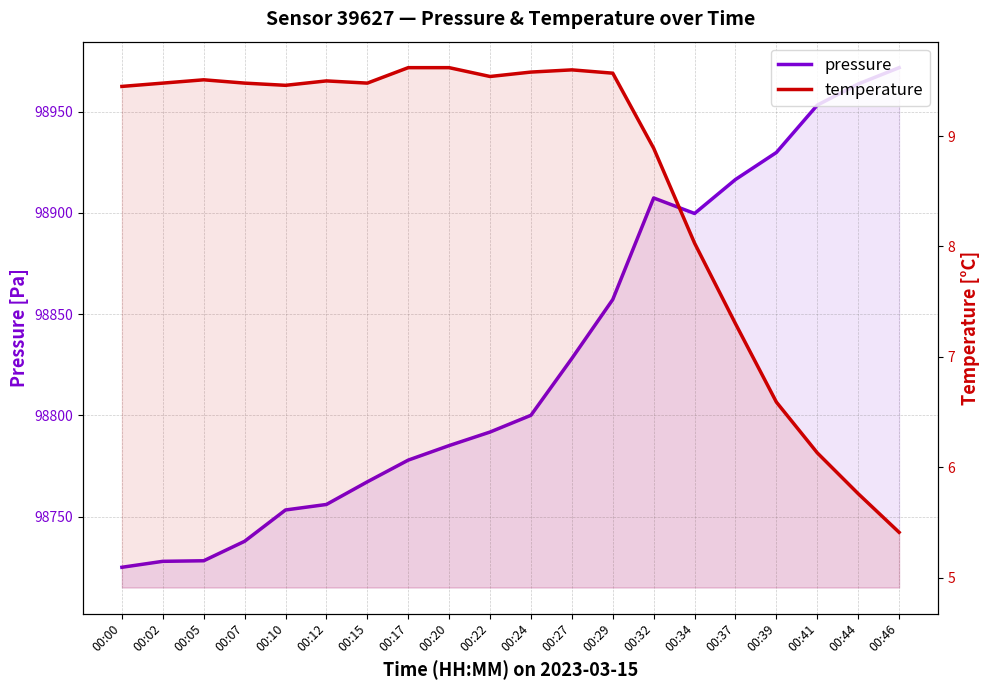

How many values in the pressure series are below 98800?

10